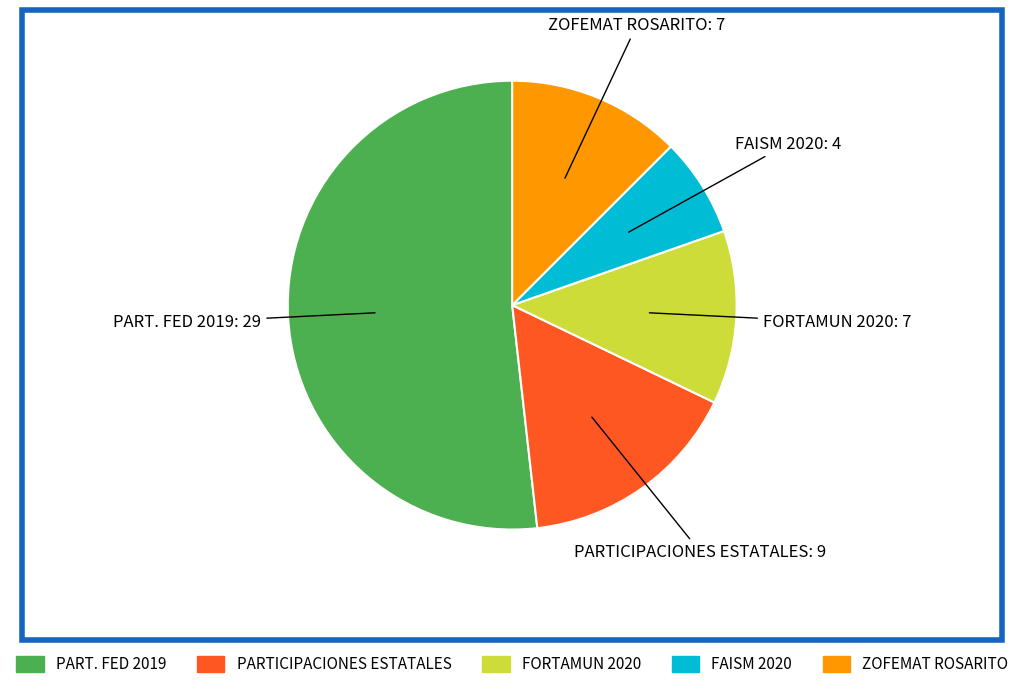

Is it true that PARTICIPACIONES ESTATALES is 7% of the pie?

False